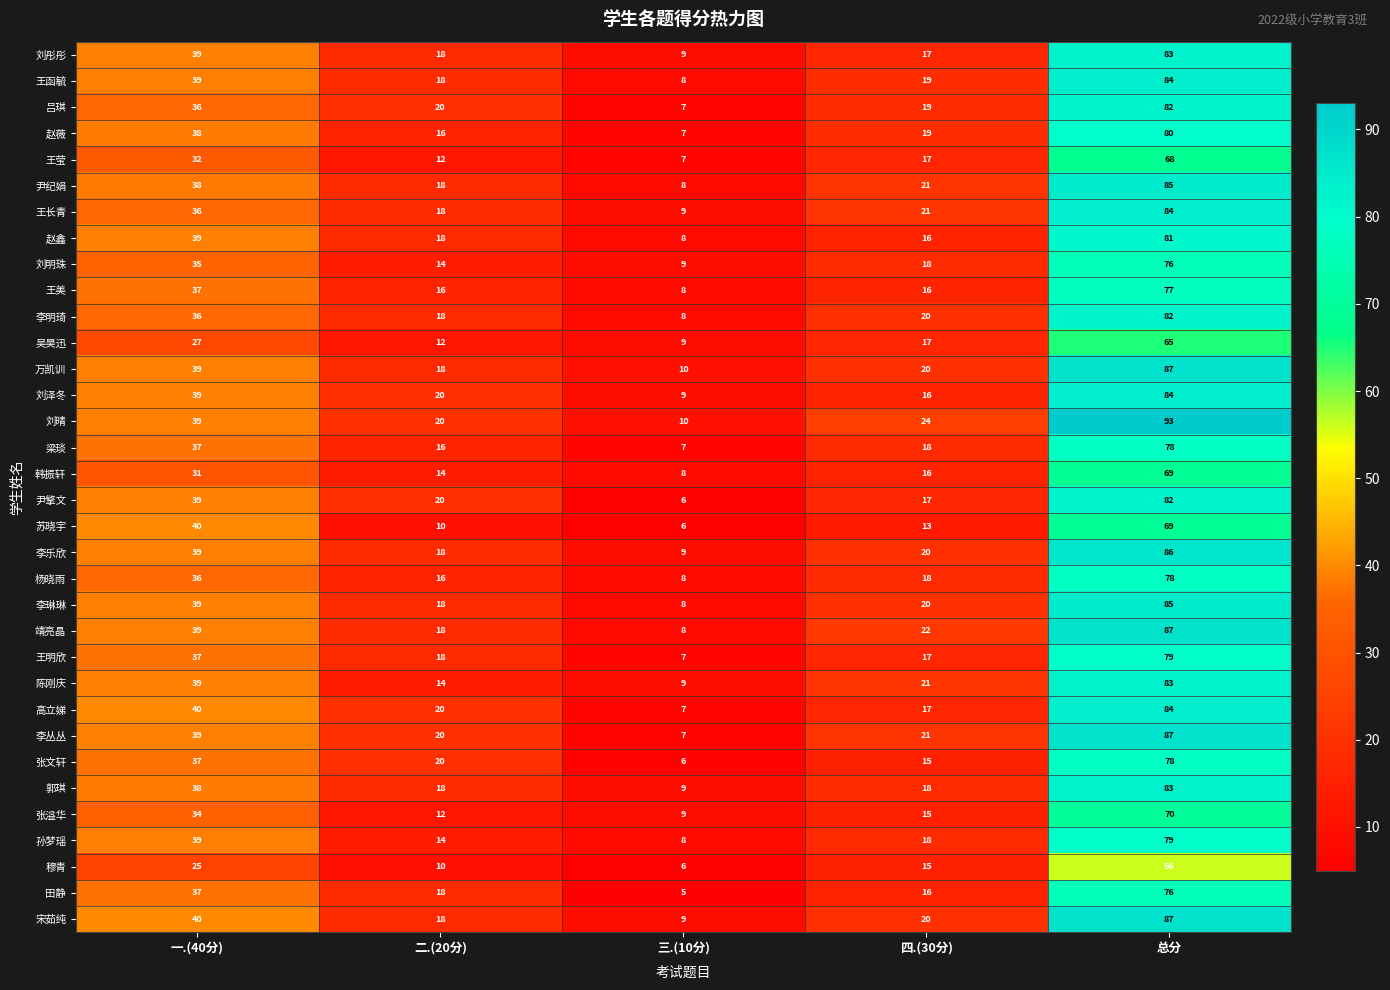

The value of 张文轩 at 一.(40分) is 37. True or false?

True